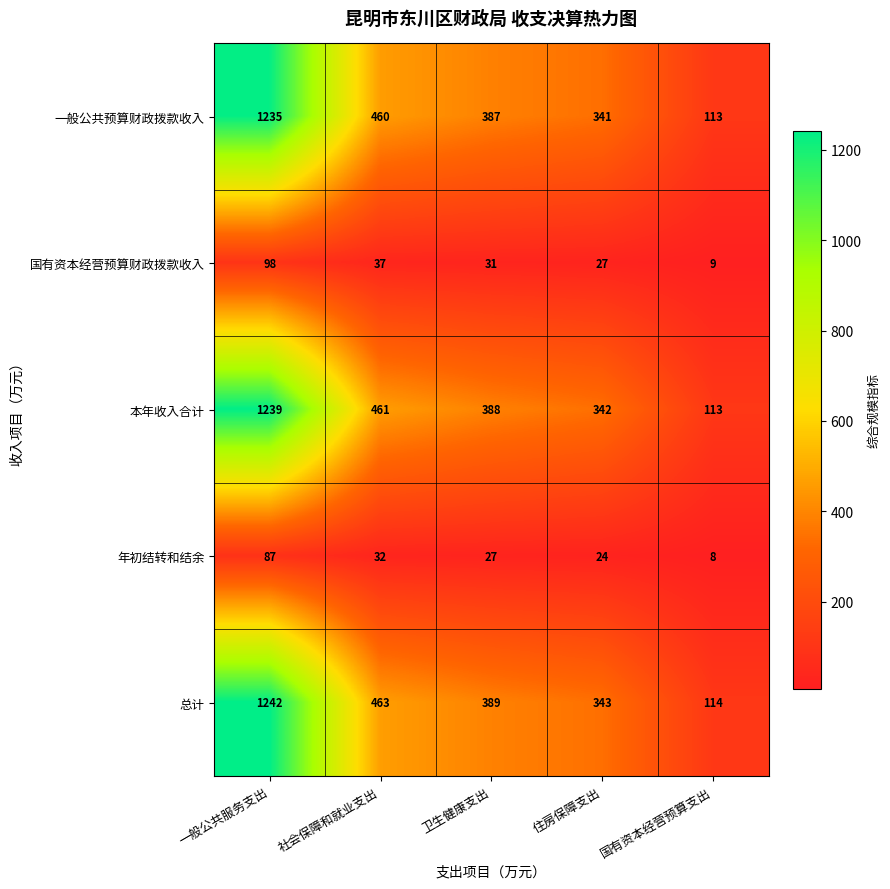

The 一般公共预算财政拨款收入 series shows 341 at 住房保障支出. True or false?

True